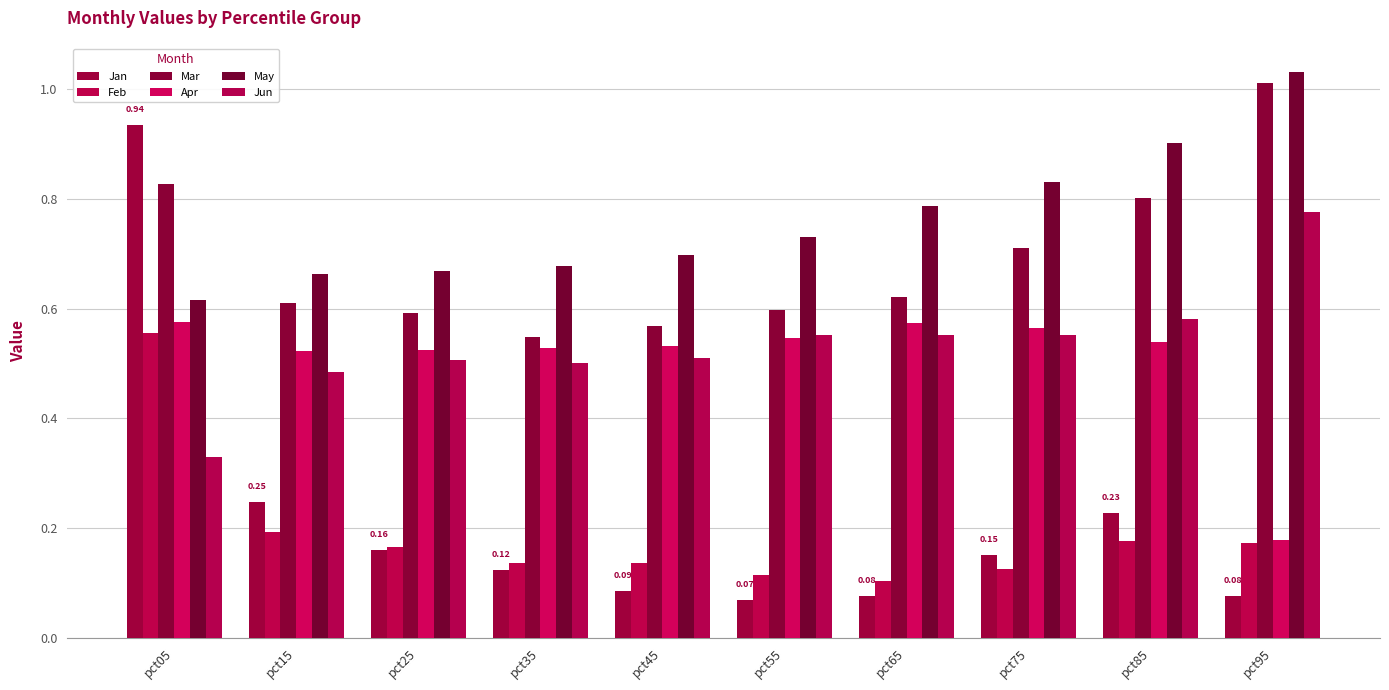

Is it true that Feb equals 0.1 at pct45?

False